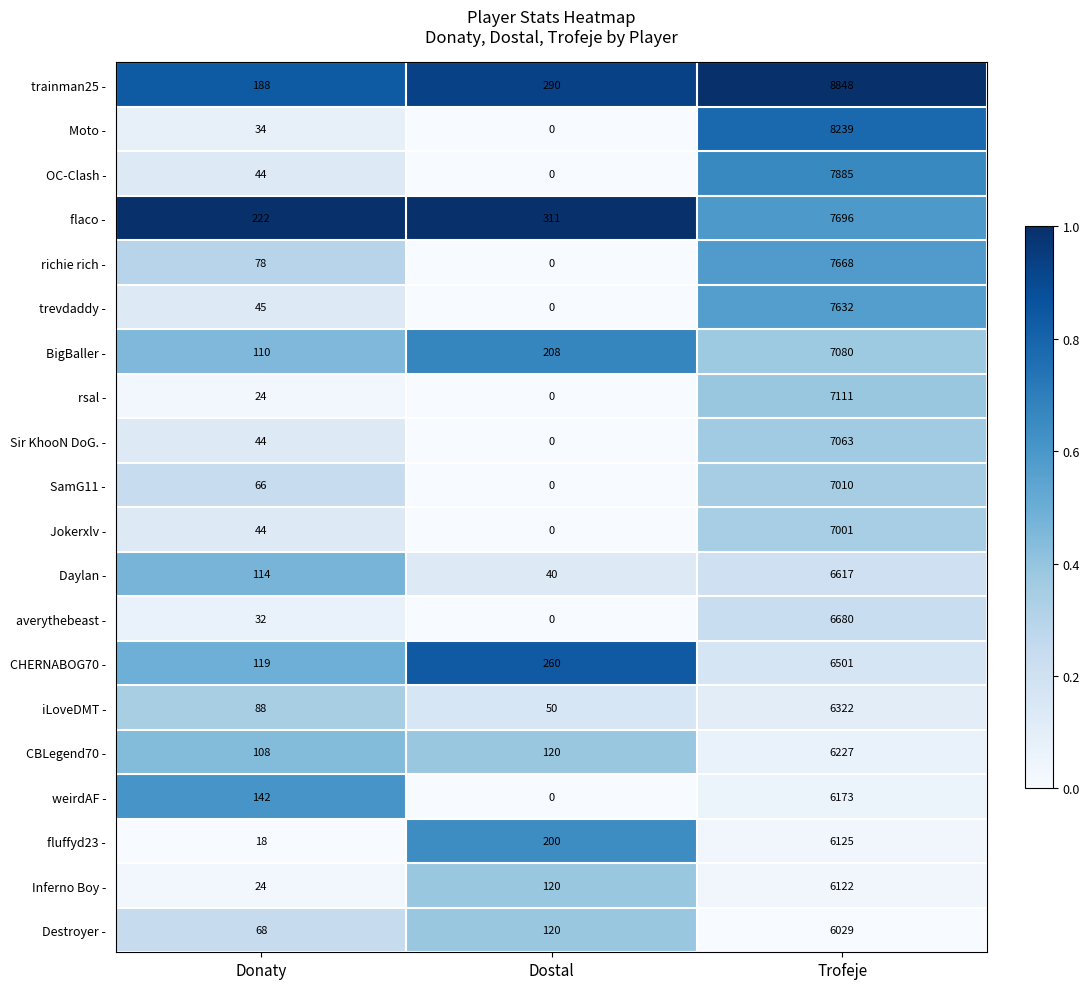

At which label is fluffyd23 - closest to 3071?

Dostal